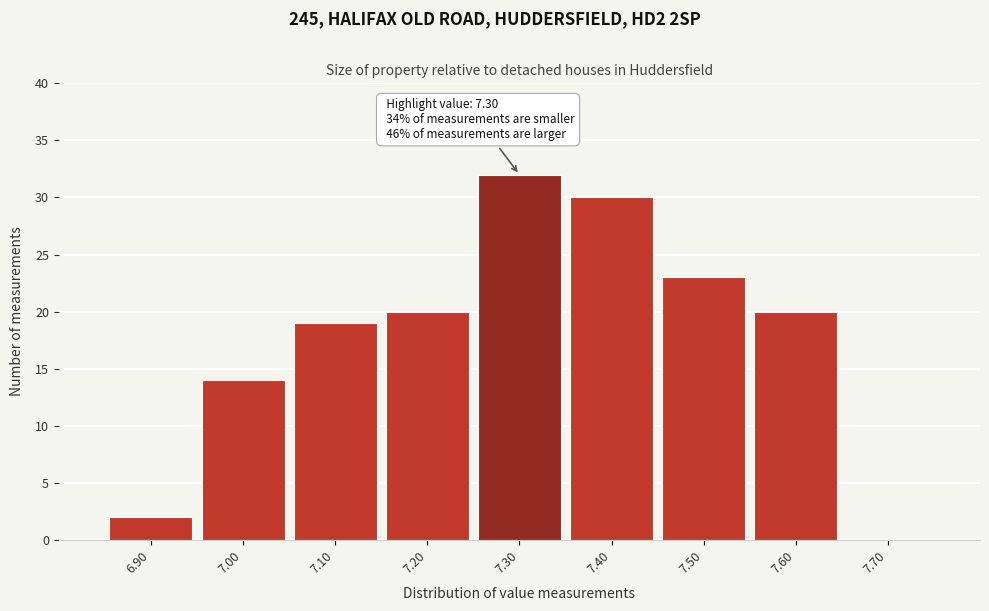

Over which range of the x-axis is the bar tallest?

7.25 to 7.35